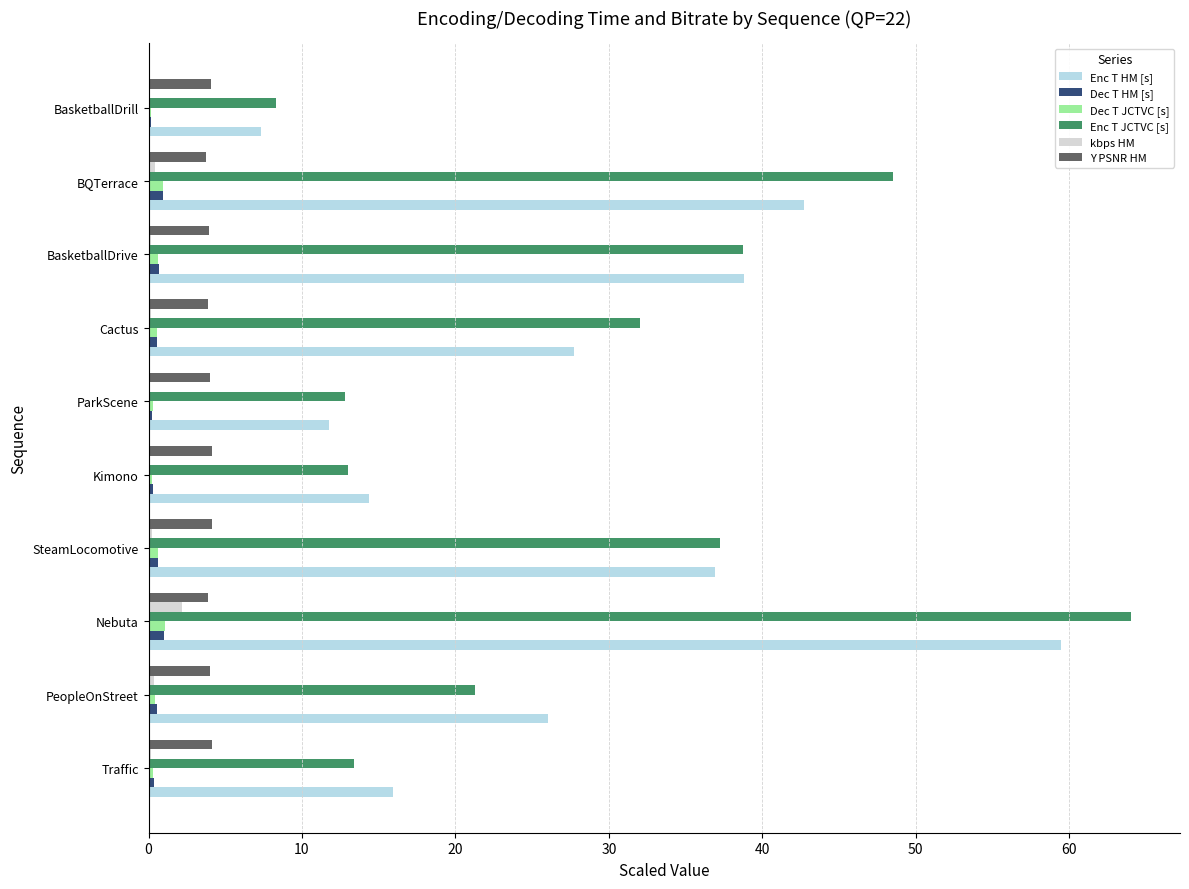

At which category is the sum across all series the highest?

Nebuta